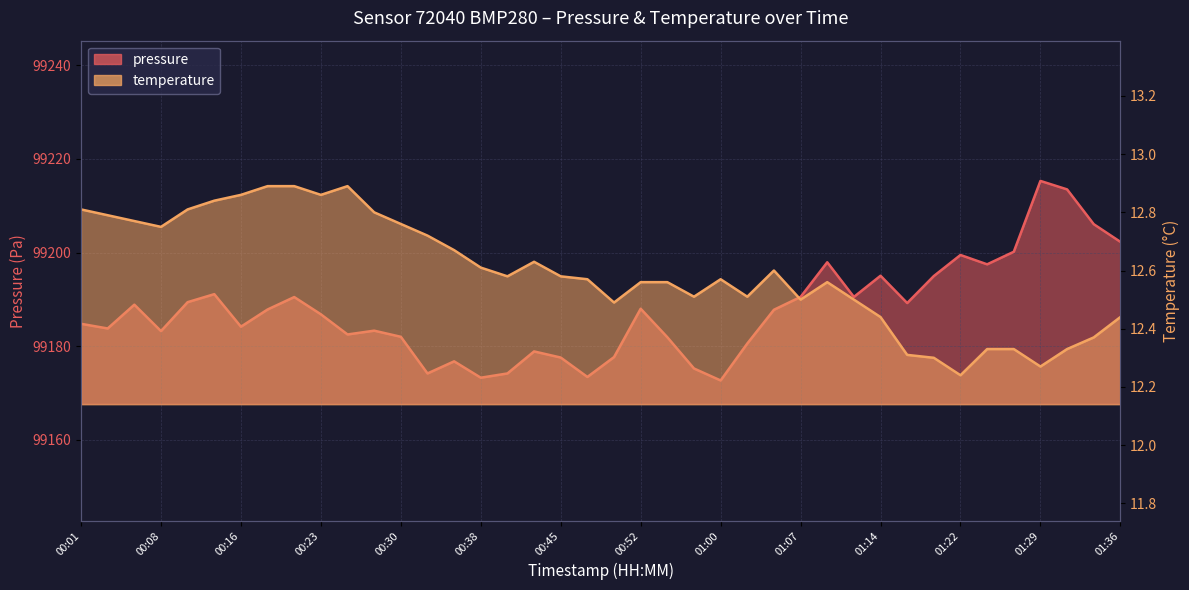

How many data points in pressure are above 99187?

20